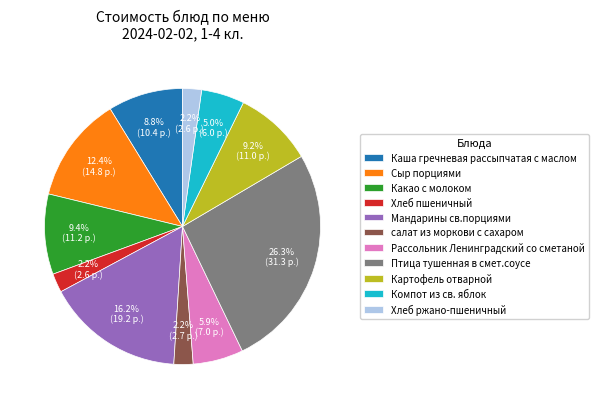

True or false: Каша гречневая рассыпчатая с маслом accounts for 1% of the total.

False